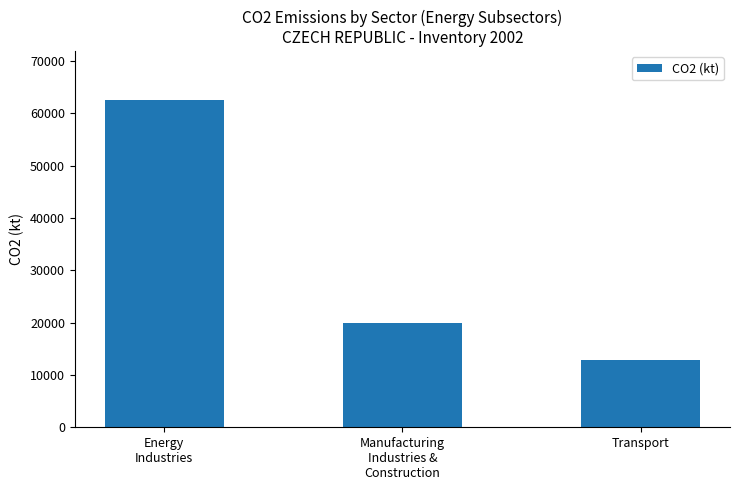

How many values are below 19874?

1